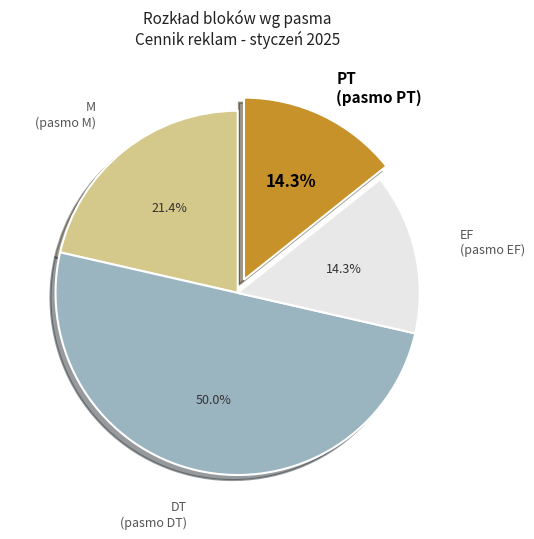

What percentage is the DT slice, to the nearest percent?

50%